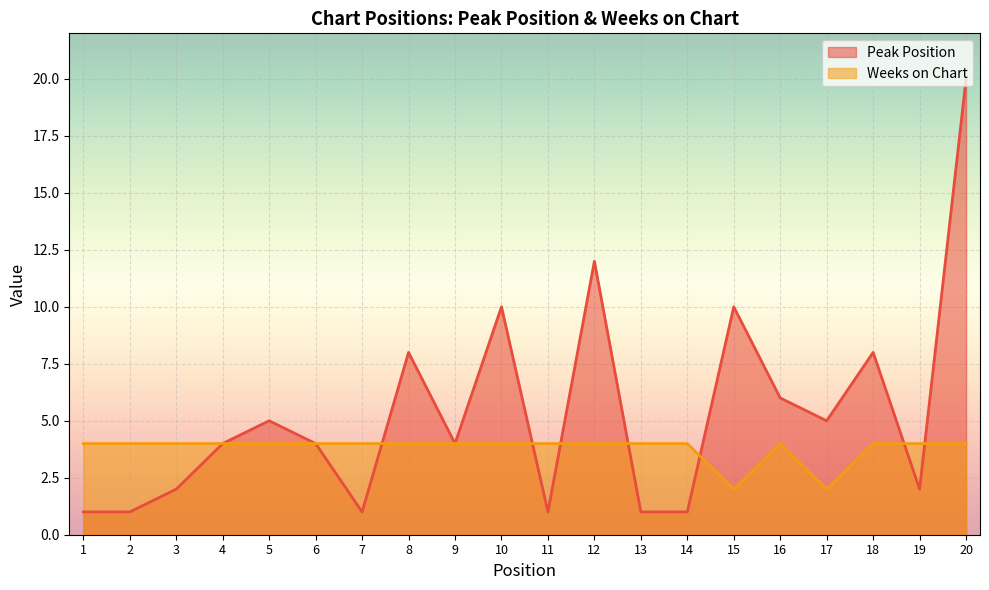

In Weeks on Chart, how many points are higher than both neighbors (excluding endpoints)?

1